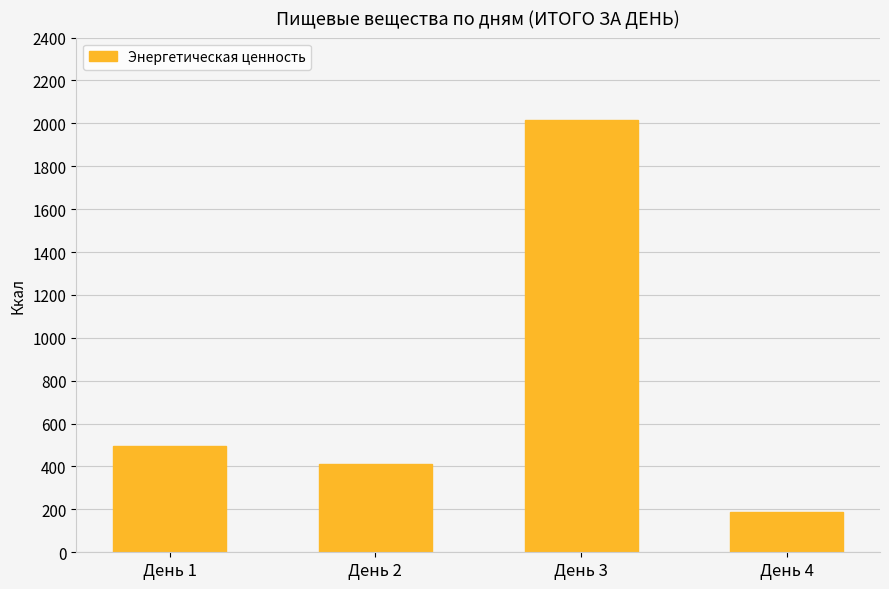

True or false: the data shows 493.7 at День 1.

True